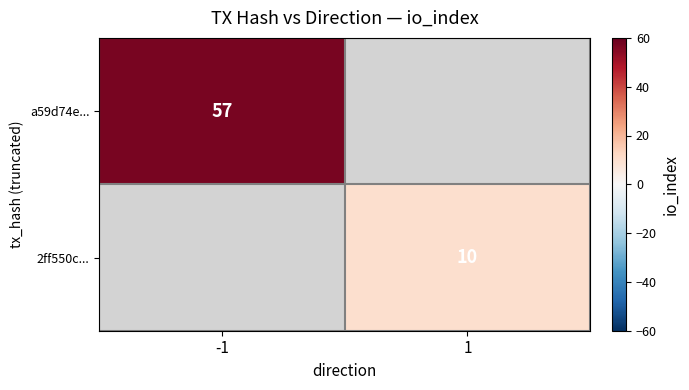

Is it true that 2ff550c... equals 10 at 1?

True